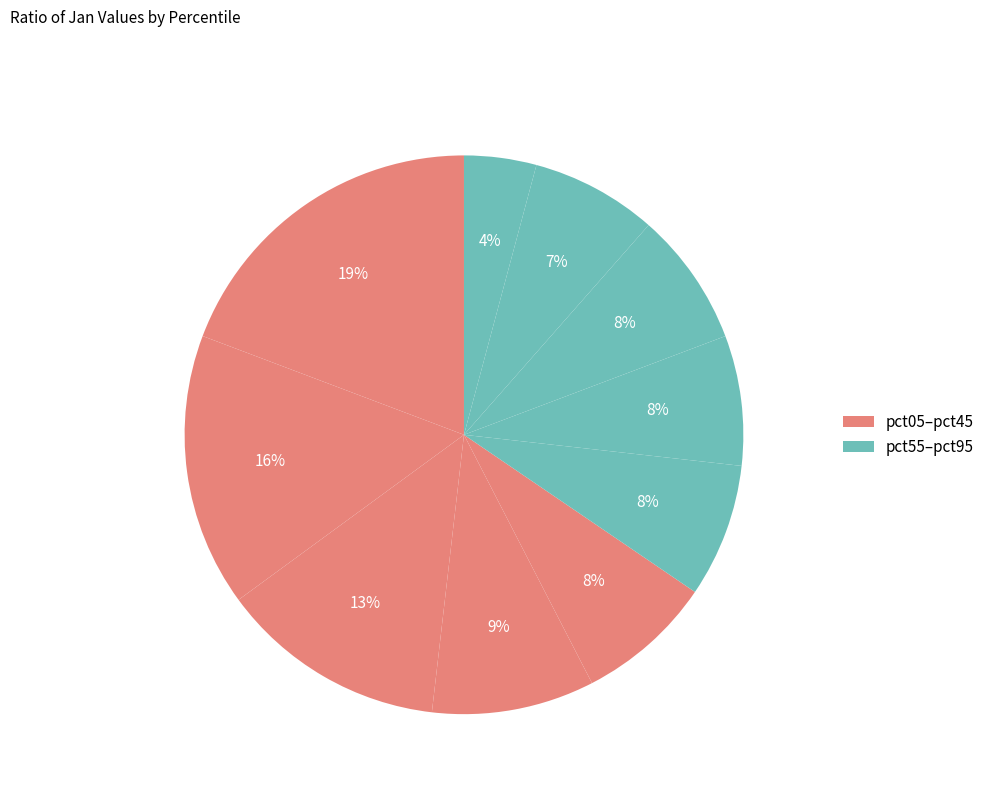

Rank the categories by value from highest to lowest.

pct05, pct15, pct25, pct35, pct45, pct75, pct55, pct65, pct85, pct95